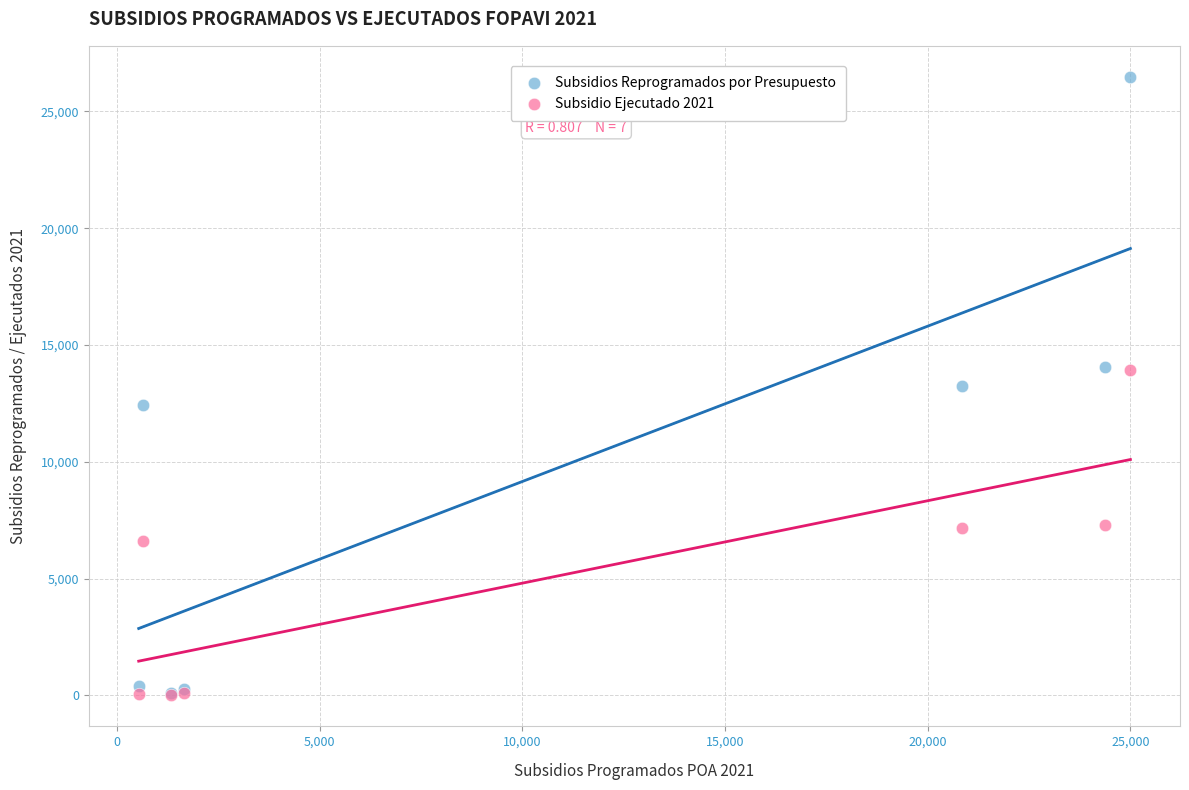

Which series contains the highest Y value?

Subsidios Reprogramados por Presupuesto